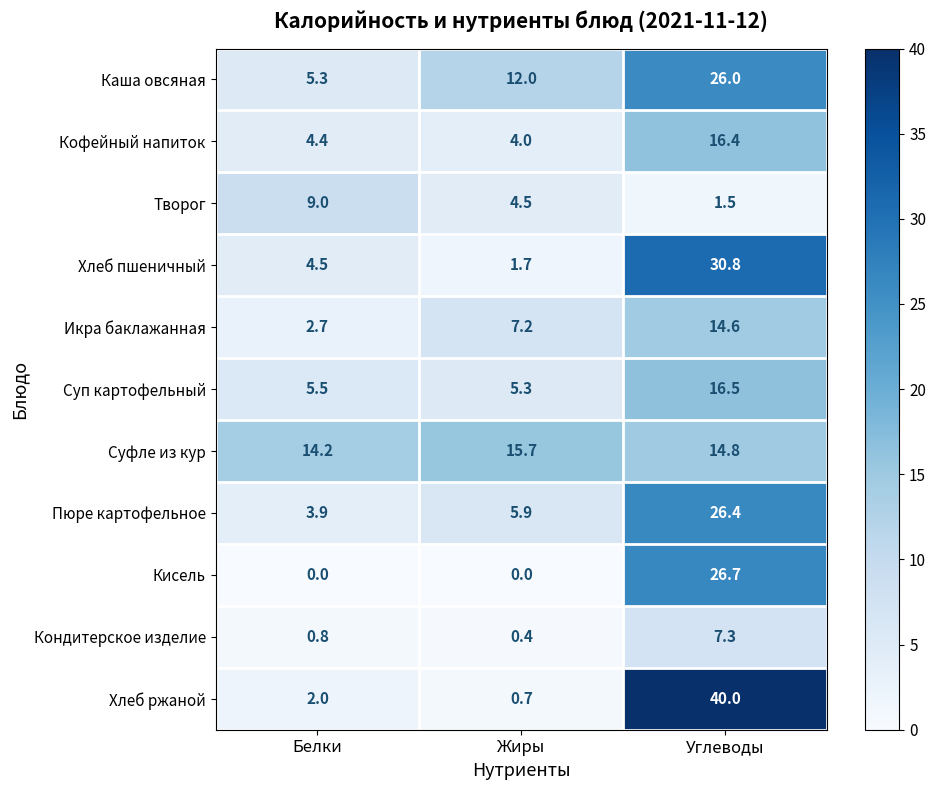

Which category has the highest value across all series?

Углеводы